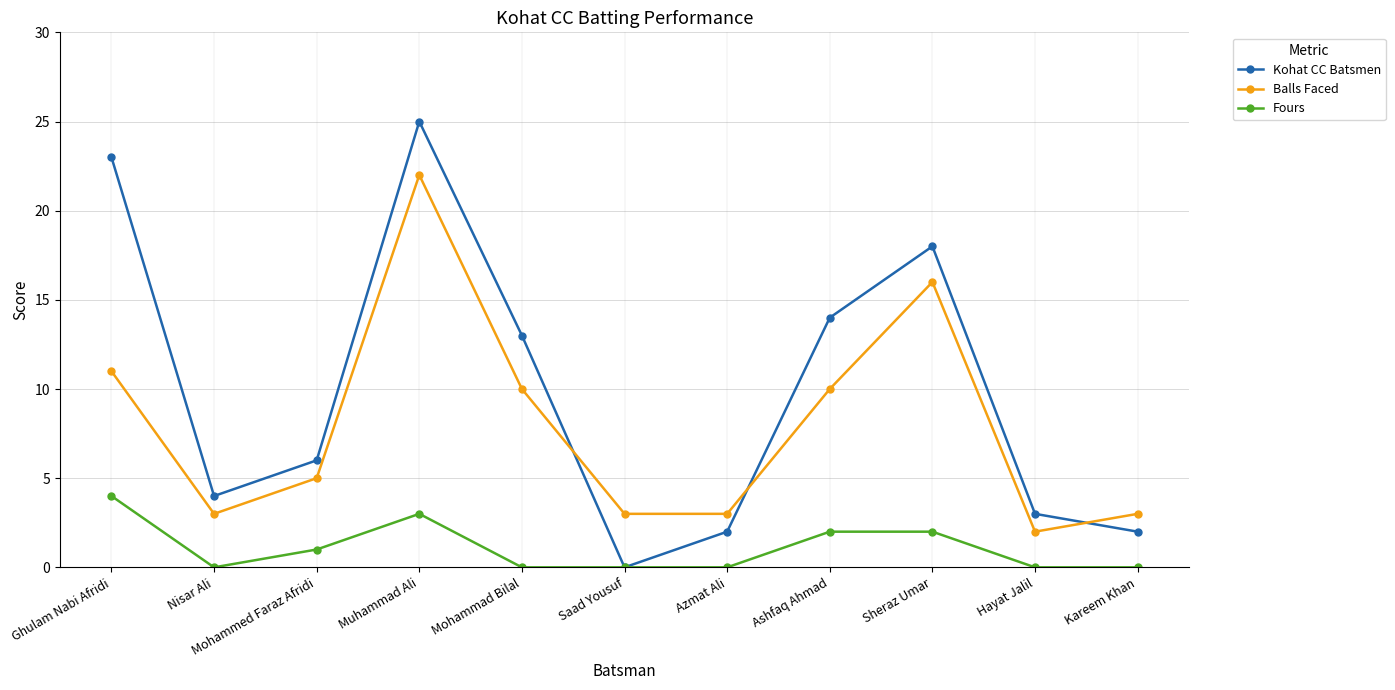

True or false: Balls Faced has more than 2 points higher than both neighbors.

False